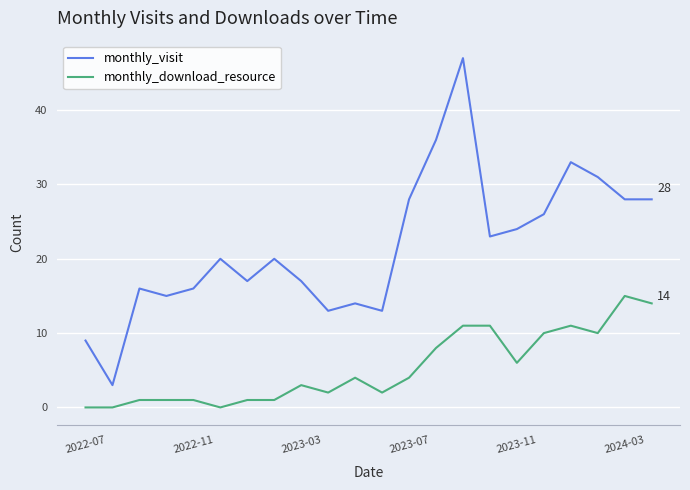

Which series has the largest total across all categories?

monthly_visit